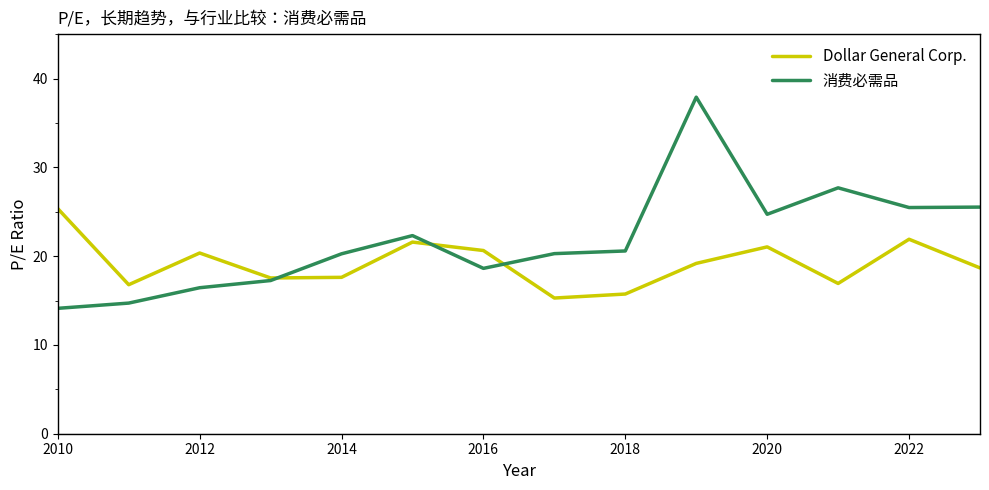

Which series has the widest spread of values?

消费必需品